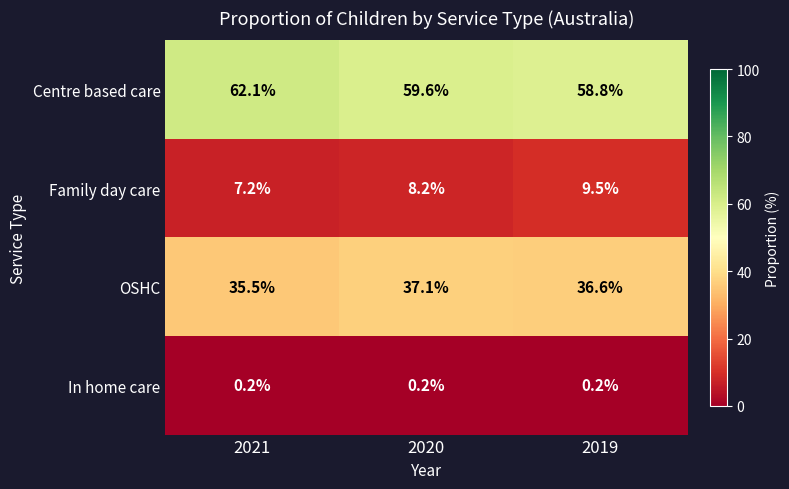

Reading left to right, transcribe all the data shown in this chart.

Centre based care: 62.1	59.6	58.8
Family day care: 7.2	8.2	9.5
OSHC: 35.5	37.1	36.6
In home care: 0.2	0.2	0.2